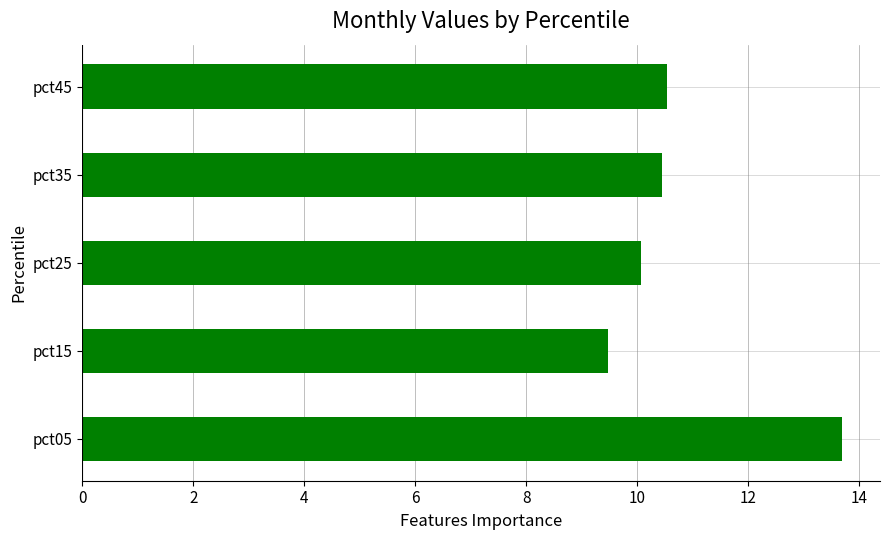

What is the average value?

10.8